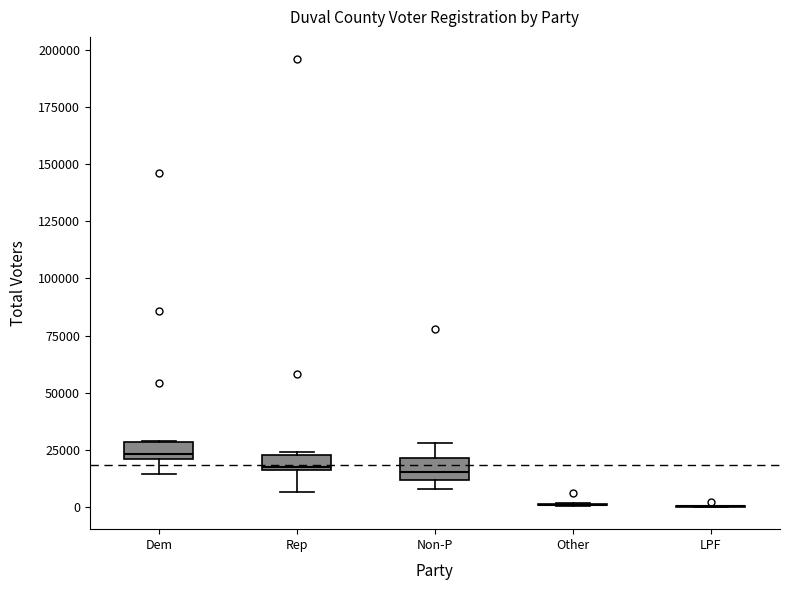

Where does the upper whisker of the box for Non-P end on the y-axis? The values are not printed on the chart, so give them approximately, as read against the axis.

30000